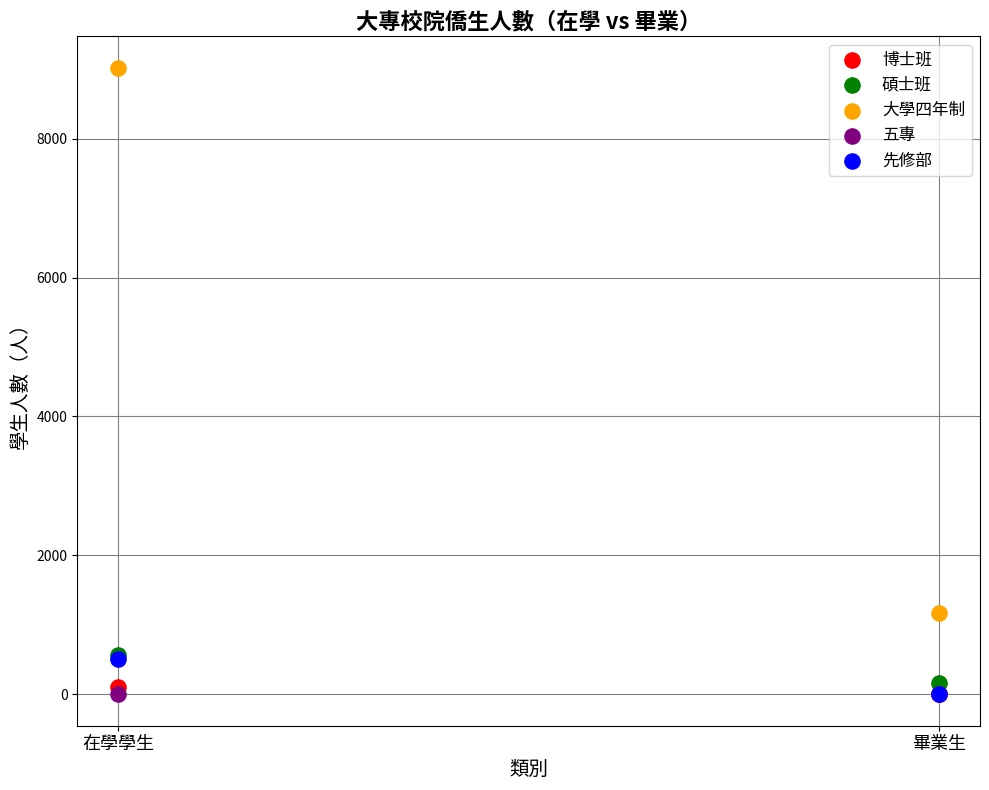

What are all the series names shown in the legend?

博士班, 碩士班, 大學四年制, 五專, 先修部